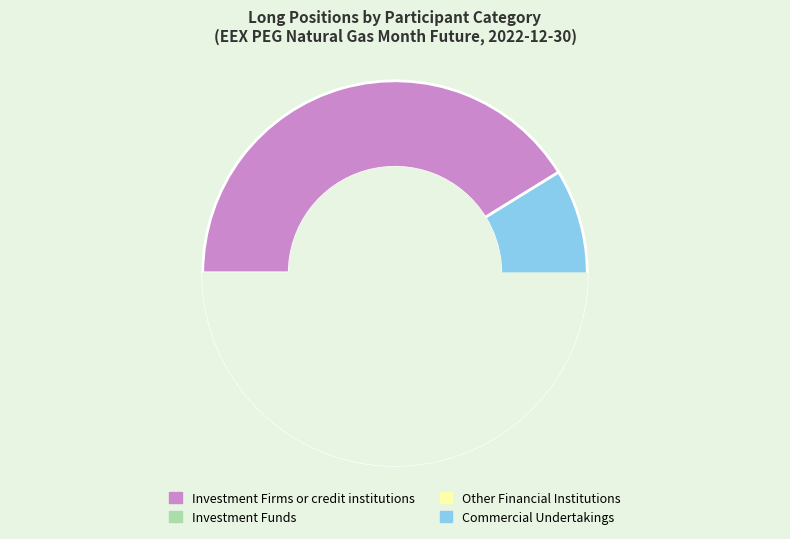

Do Investment Firms or credit institutions and Commercial Undertakings together represent more than half of the pie?

Yes